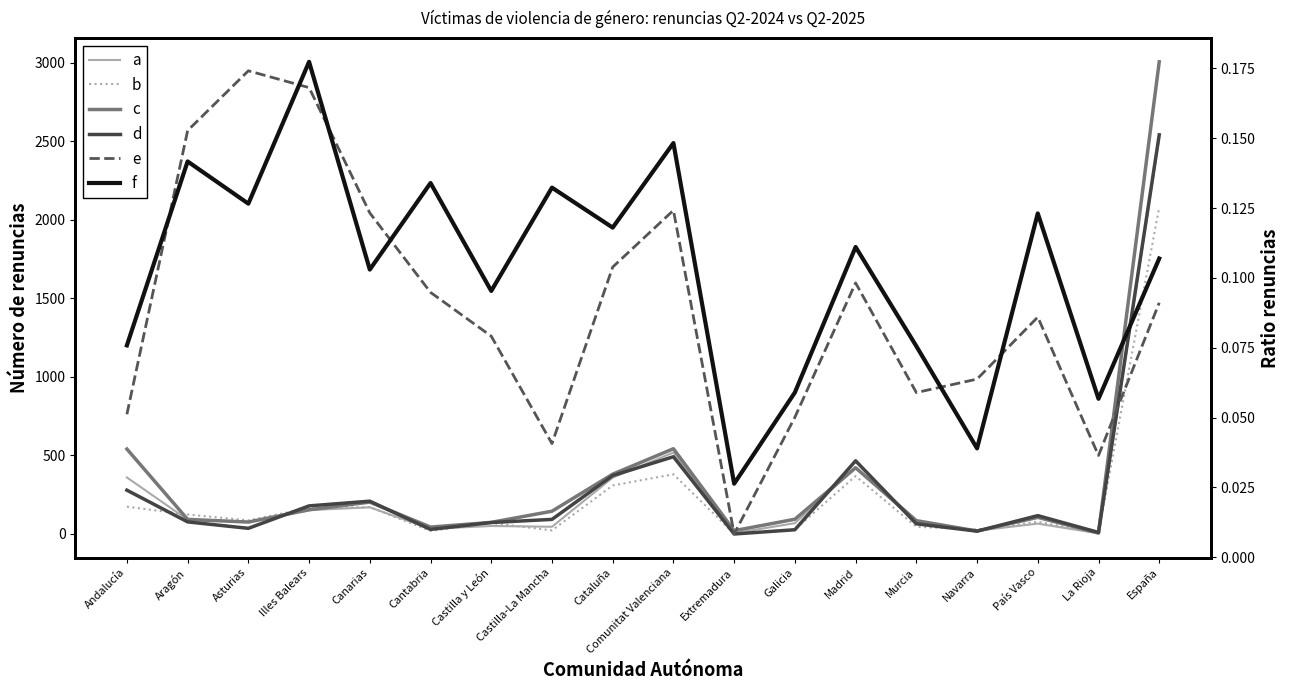

How many series are shown in this chart?

6